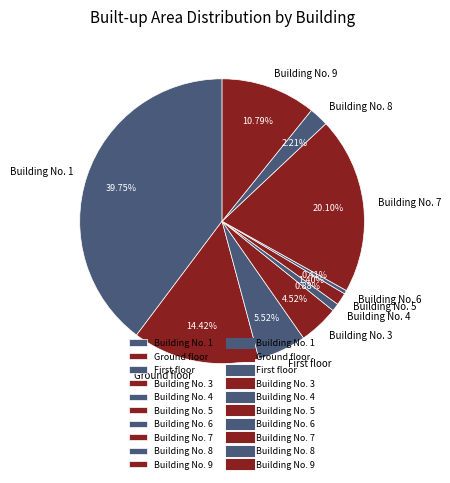

Is there a majority slice in this chart?

No